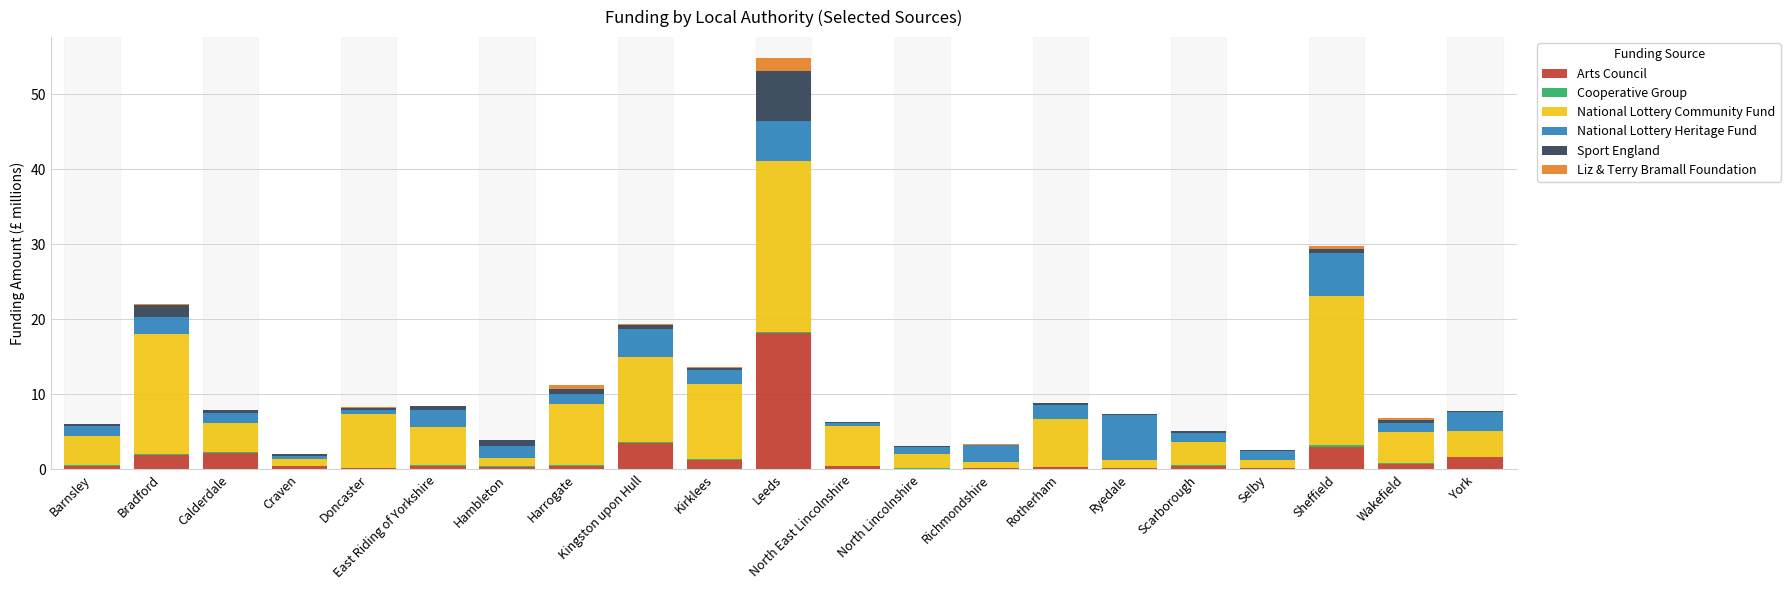

At which category is the sum across all series the highest?

Leeds